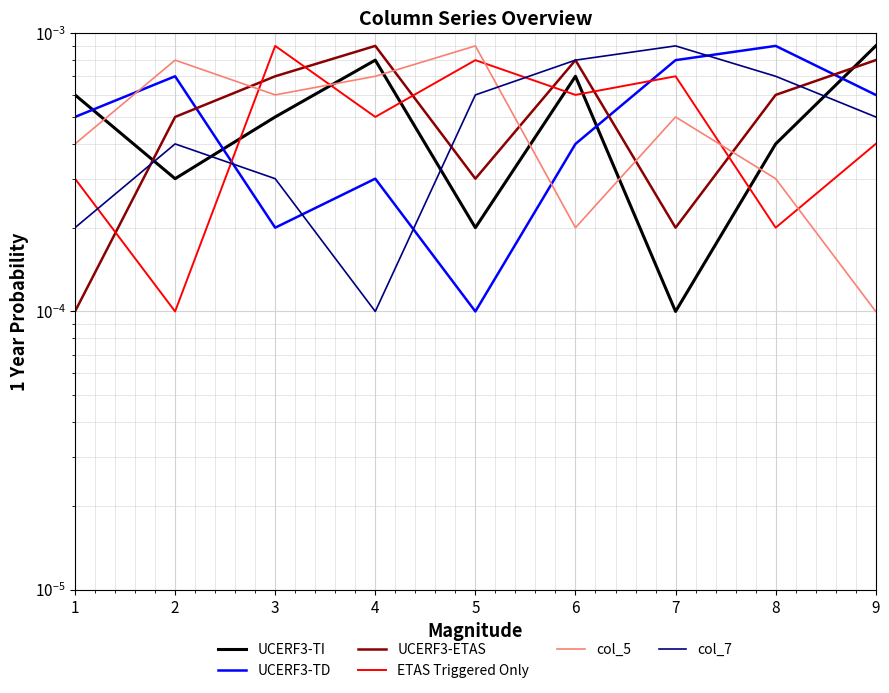

Count the ETAS Triggered Only values in the range 0 to 1.

9